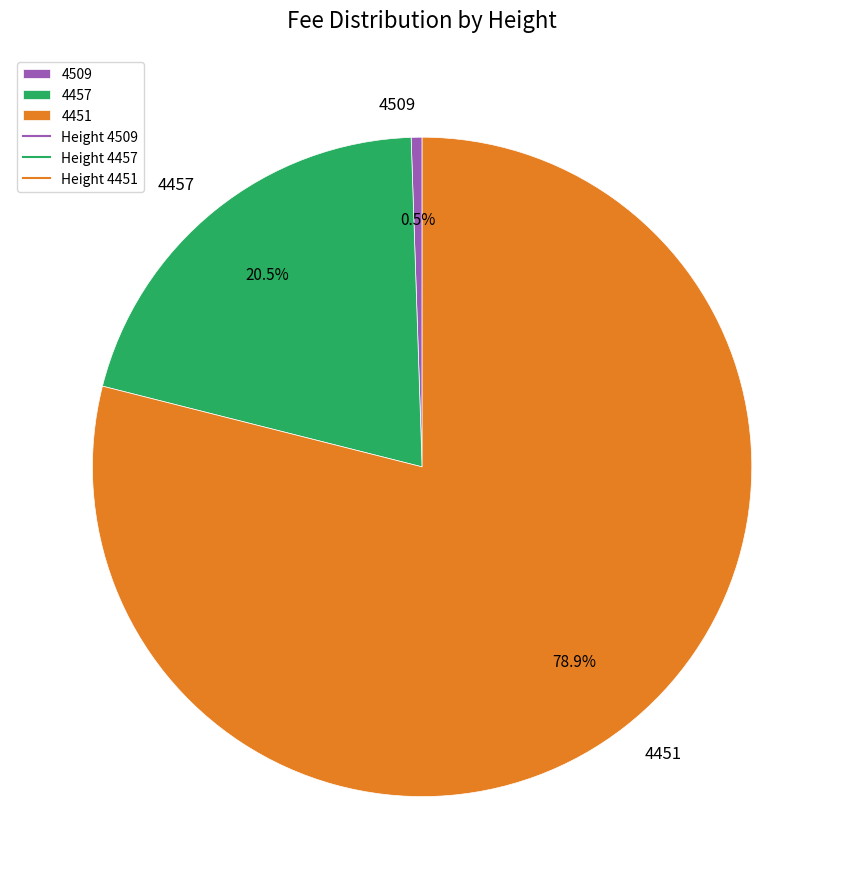

Does any single category account for the majority?

Yes